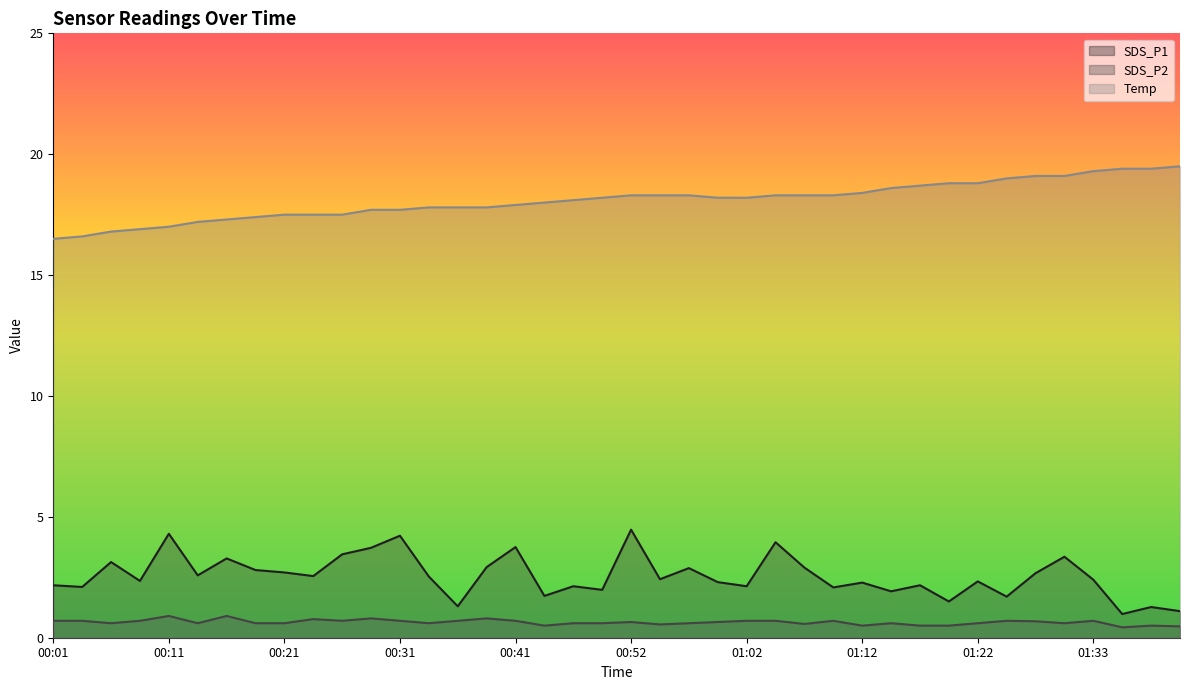

Where does the Temp series first go above 18?

00:46